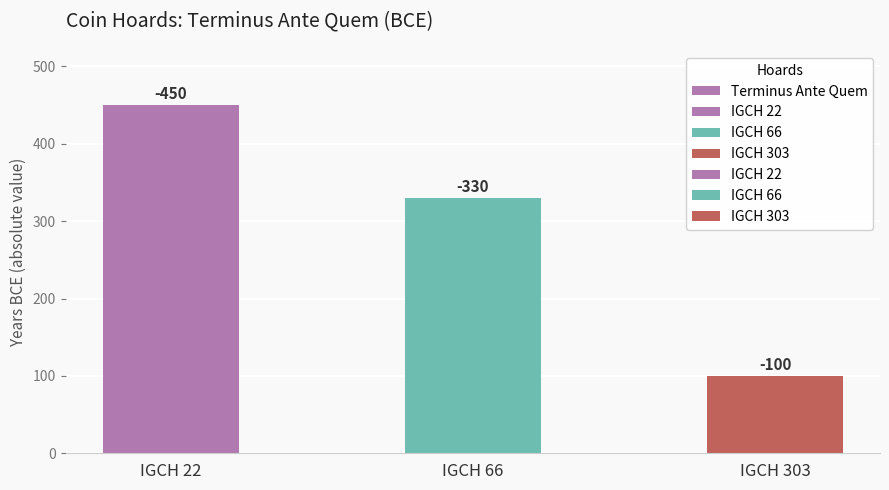

True or false: the data shows 100 at IGCH 303.

True